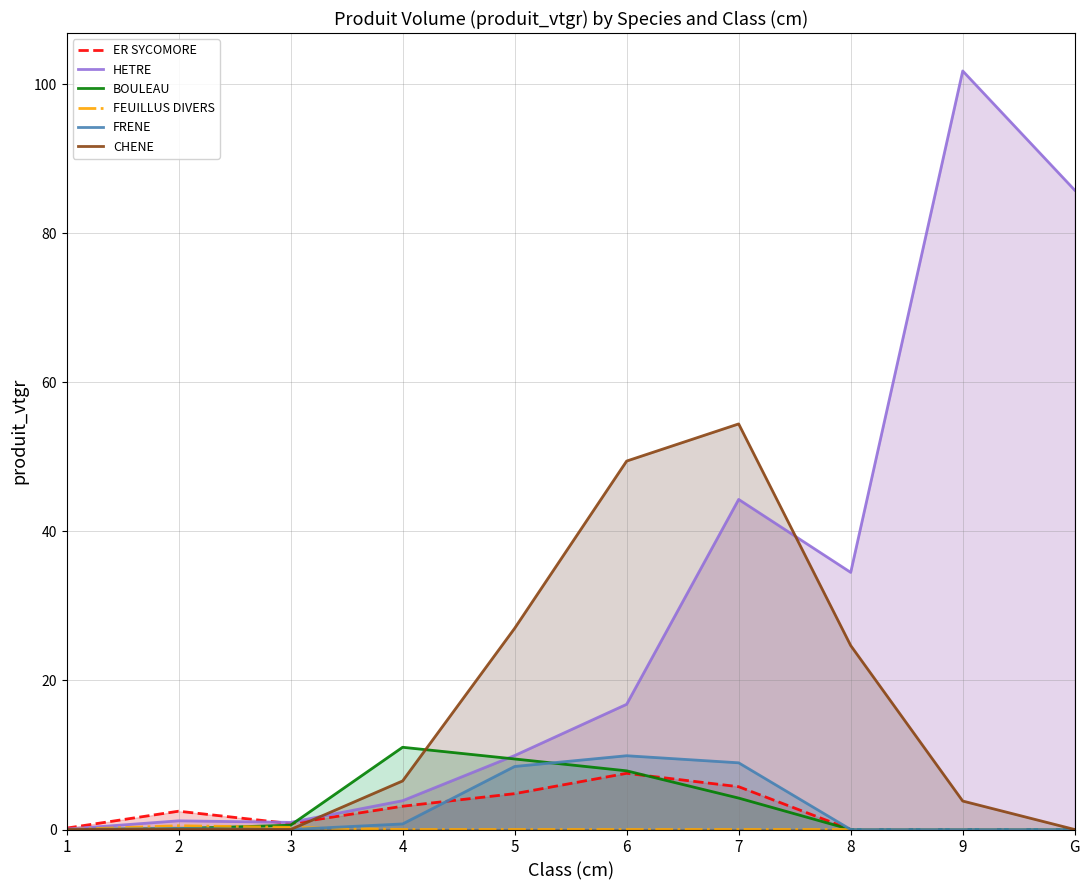

Reading right to left, extract all data points from this chart.

ER SYCOMORE: G=0.0	9=0.0	8=0.0	7=5.7	6=7.5	5=4.8	4=3.1	3=0.8	2=2.5	1=0.2
HETRE: G=85.8	9=101.8	8=34.5	7=44.3	6=16.8	5=9.9	4=3.9	3=1.0	2=1.2	1=0.1
BOULEAU: G=0.0	9=0.0	8=0.0	7=4.2	6=7.9	5=9.5	4=11.0	3=0.6	2=0.1	1=0.0
FEUILLUS DIVERS: G=0.0	9=0.0	8=0.0	7=0.0	6=0.0	5=0.0	4=0.0	3=0.3	2=0.5	1=0.0
FRENE: G=0.0	9=0.0	8=0.0	7=9.0	6=9.9	5=8.5	4=0.7	3=0.0	2=0.1	1=0.0
CHENE: G=0.0	9=3.8	8=24.7	7=54.4	6=49.4	5=27.0	4=6.5	3=0.0	2=0.0	1=0.0